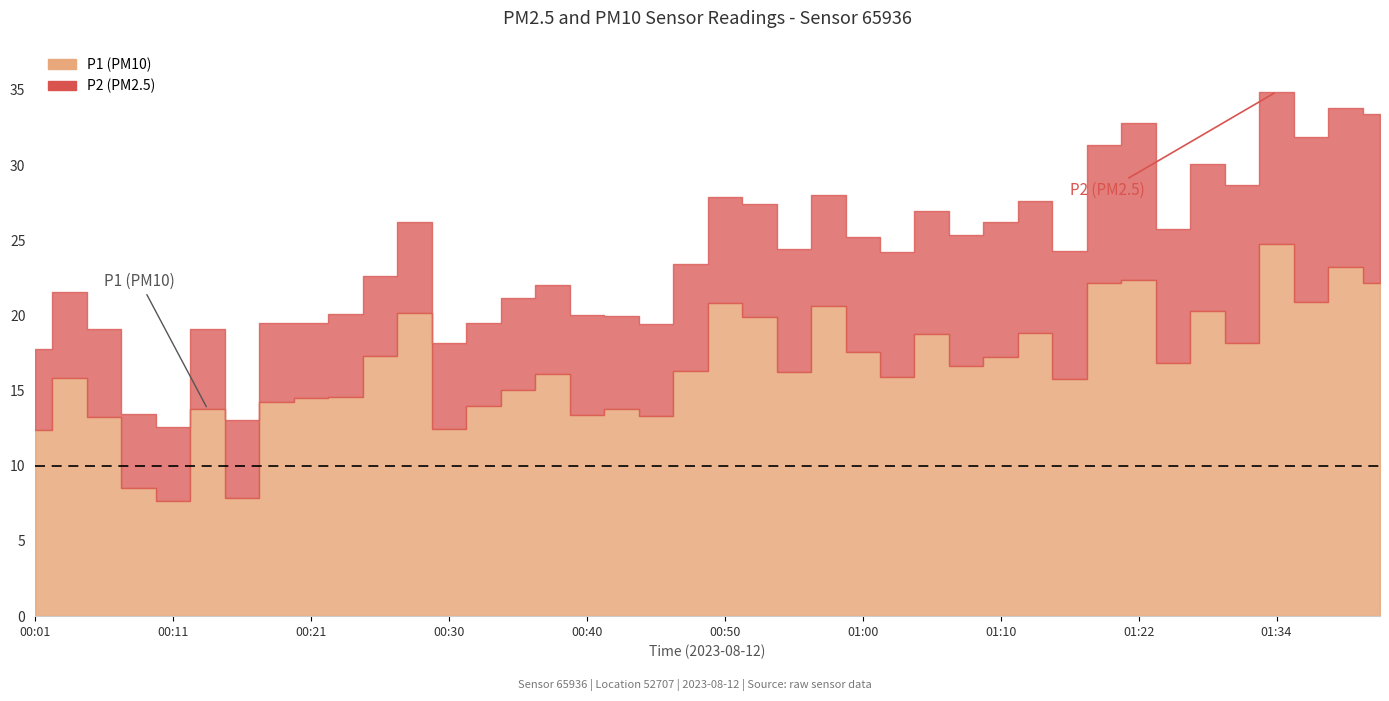

Does the chart display data point markers on the line(s)?

No